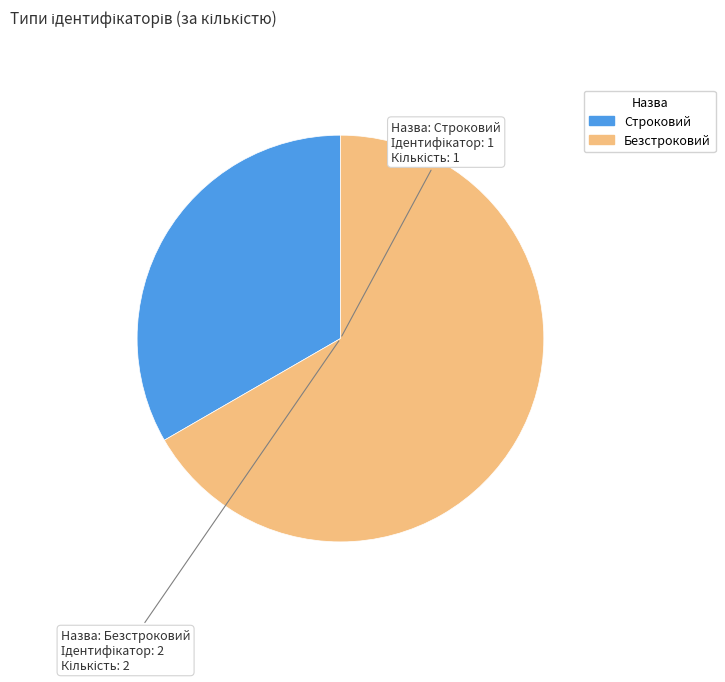

Between Безстроковий and Строковий, which is larger?

Безстроковий